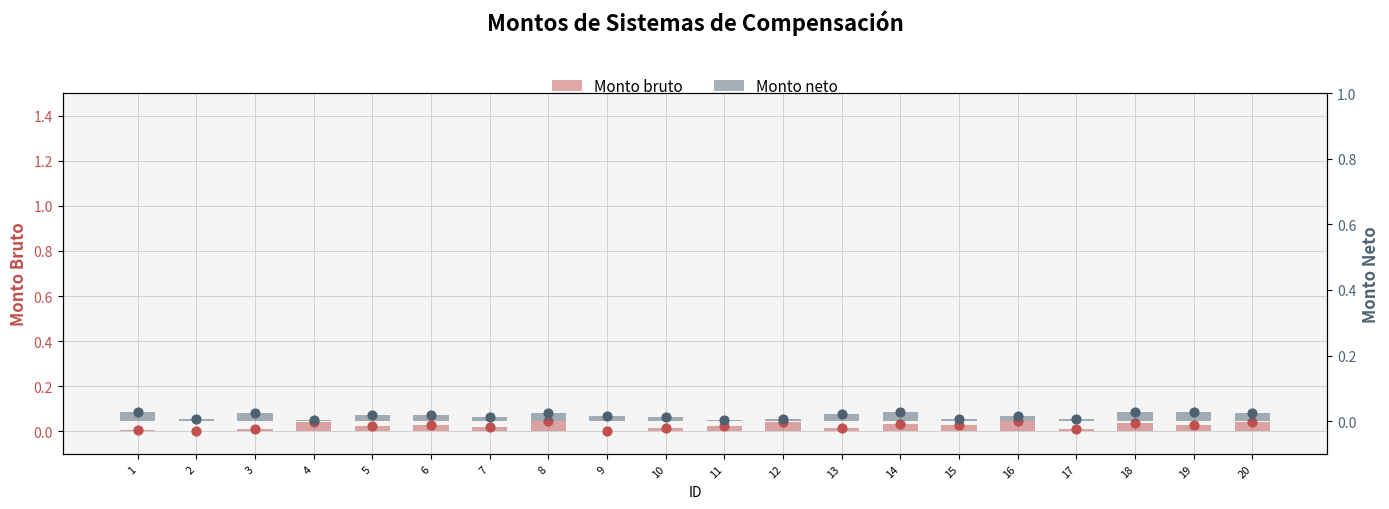

Which series reaches the minimum Y coordinate?

Monto bruto